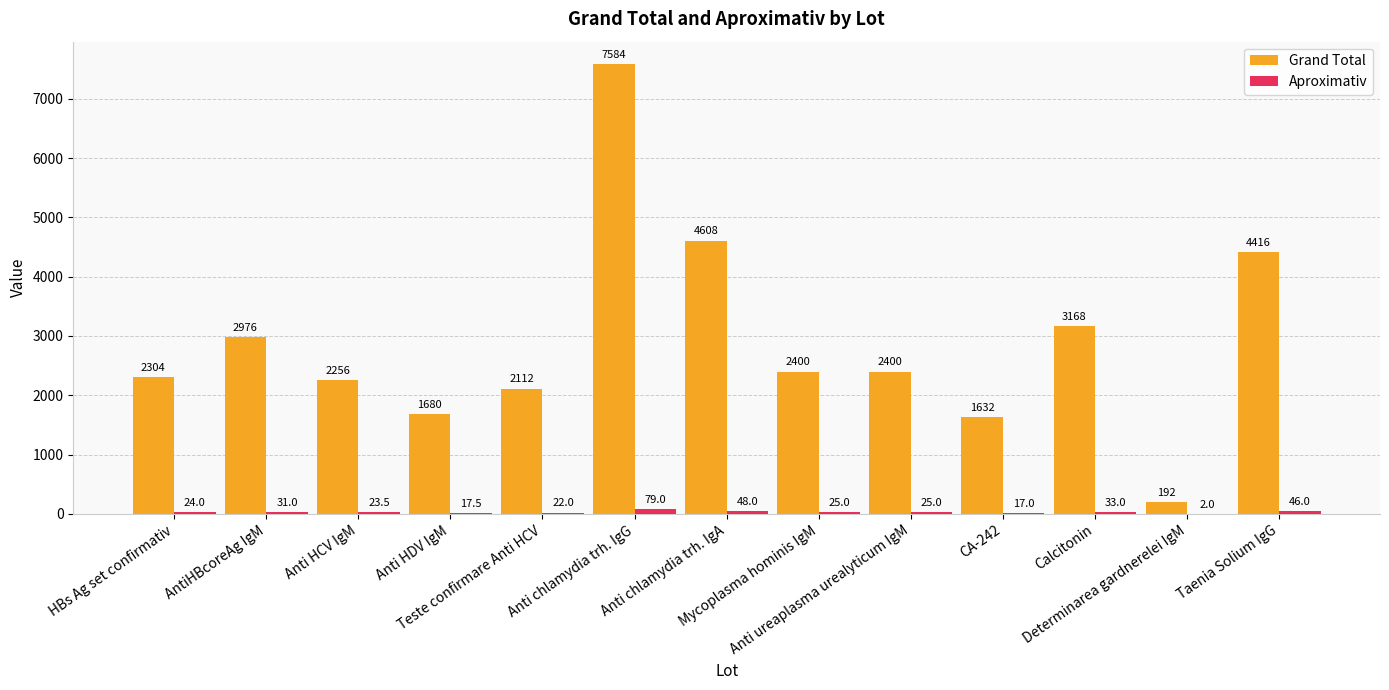

Which series has the largest total across all categories?

Grand Total